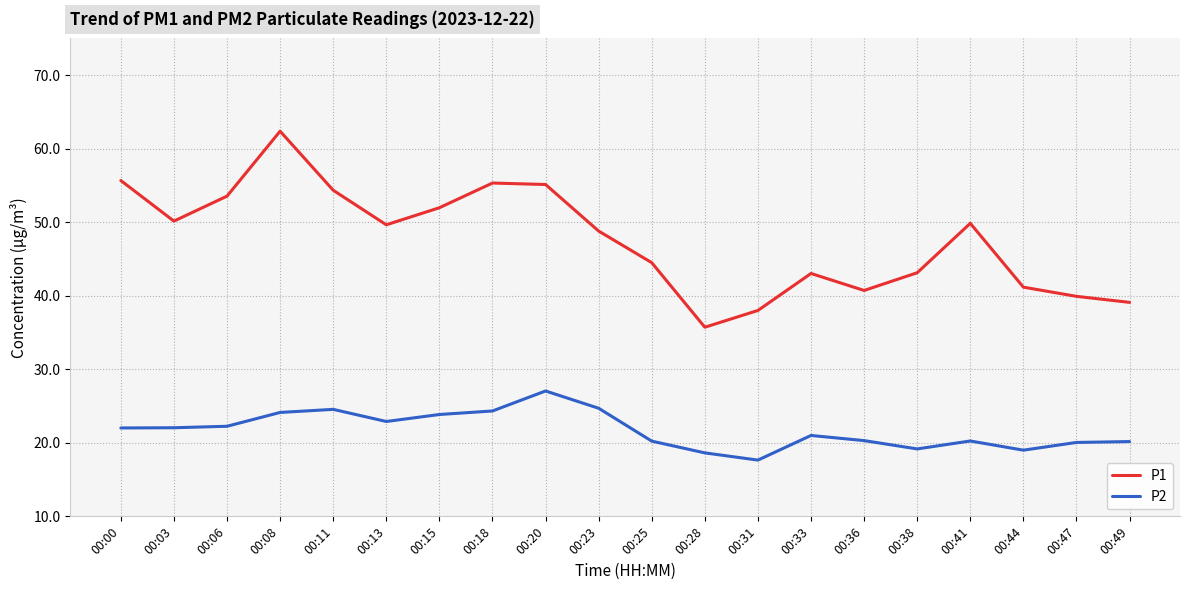

Rank the series by their maximum value, from highest to lowest.

P1, P2